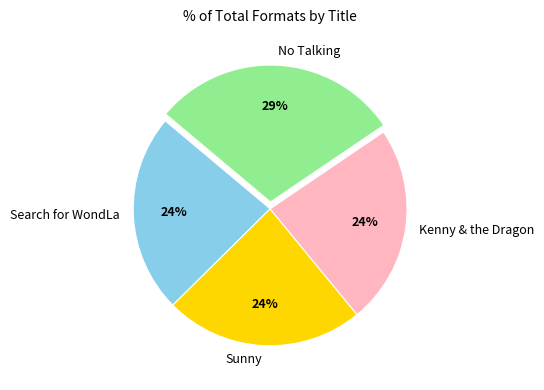

Is there any slice that represents more than half of the pie?

No